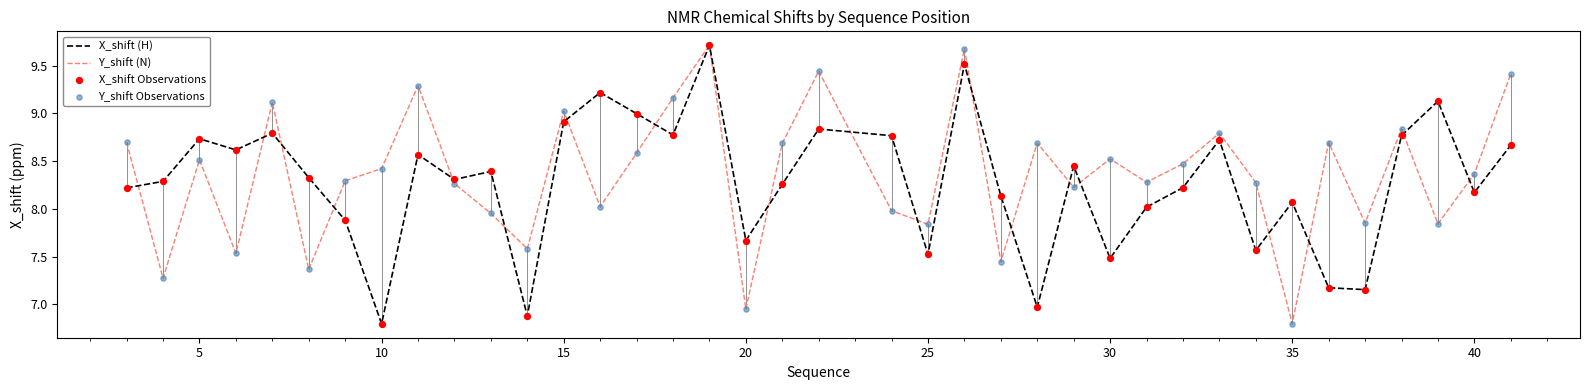

What is the minimum value for X_shift (H)?

6.8